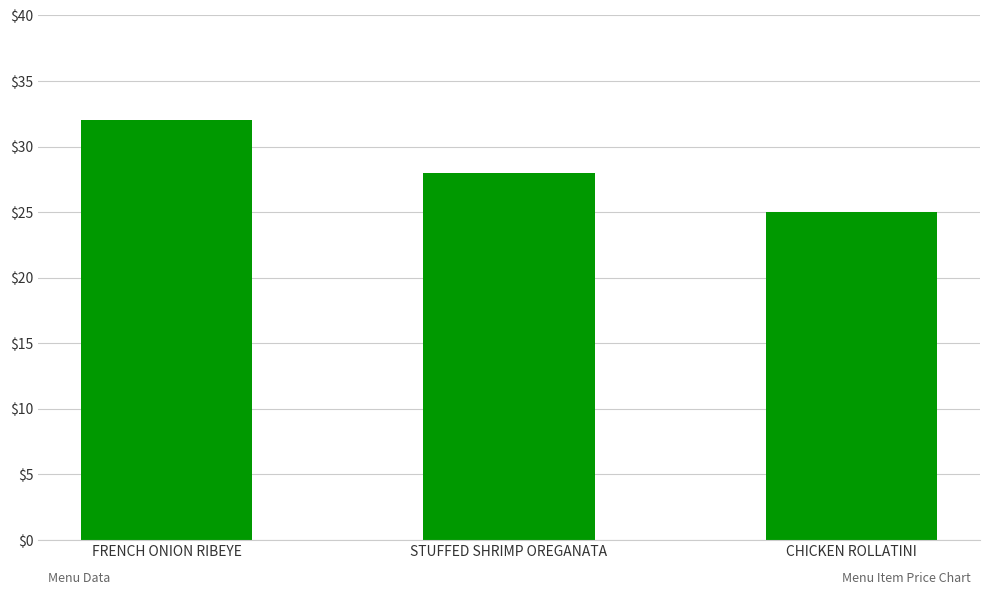

How many values are between 25 and 32?

3